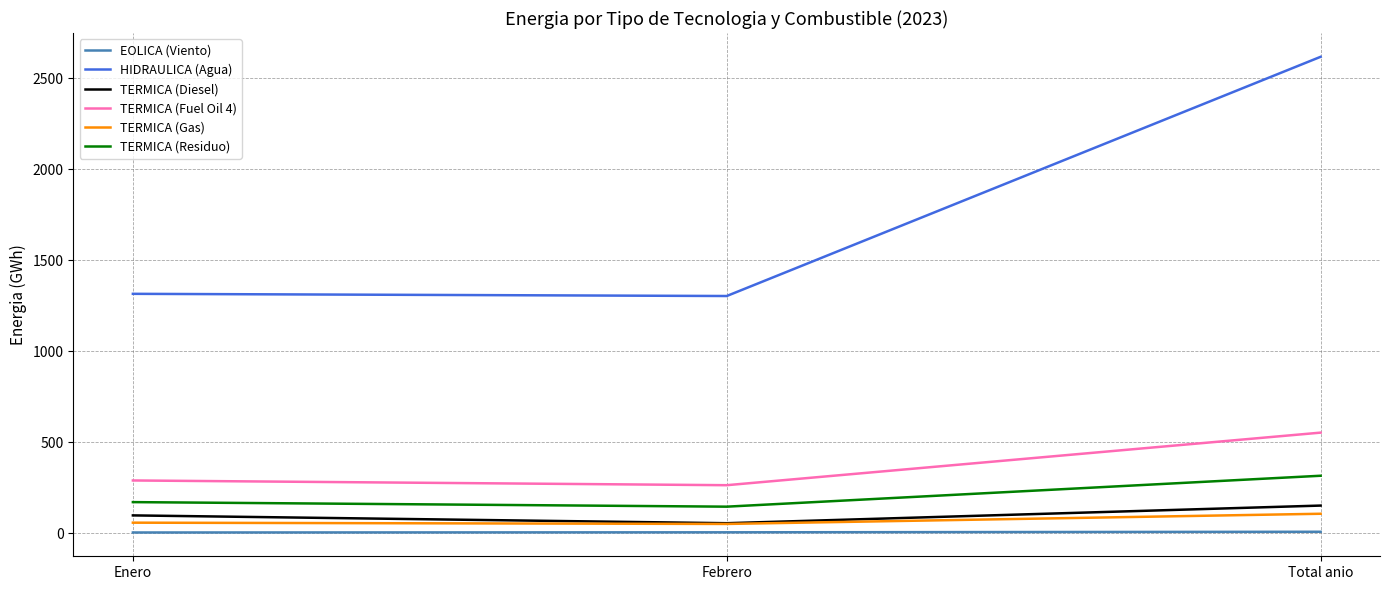

Which label corresponds to the largest value in the chart?

Total anio